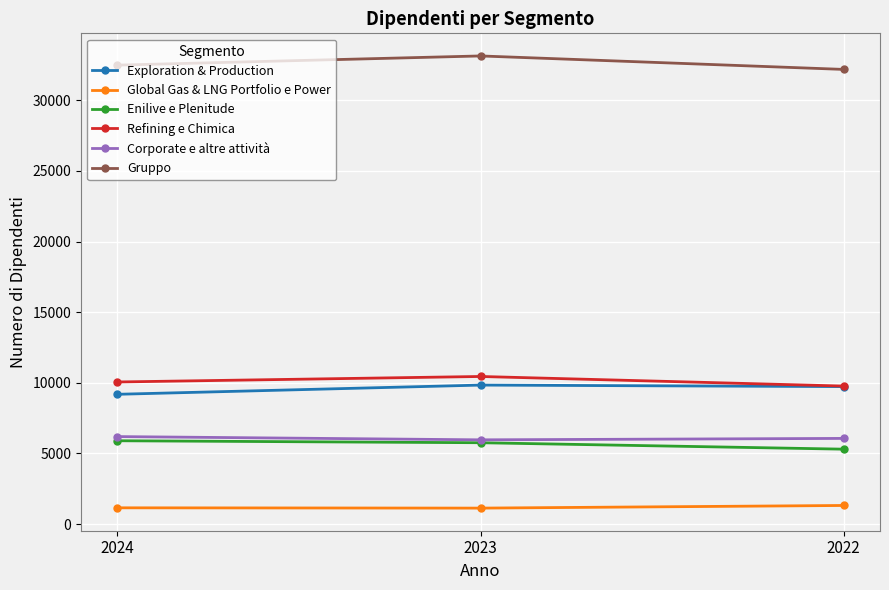

How many Refining e Chimica values are between 9770 and 10449?

3